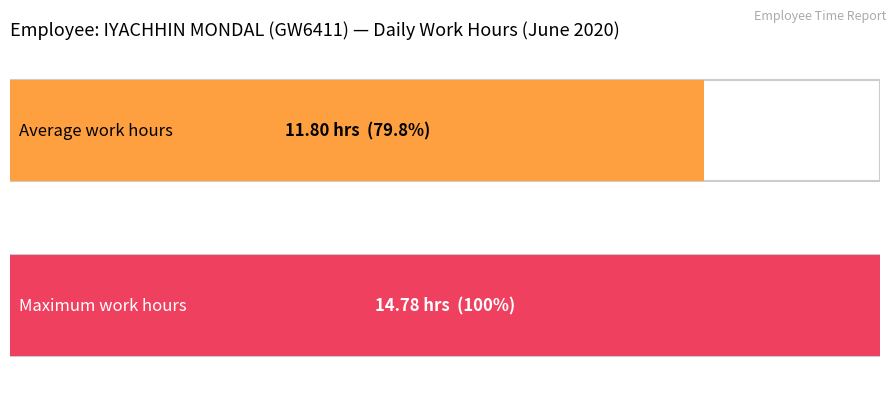

Does the chart contain any negative values?

No